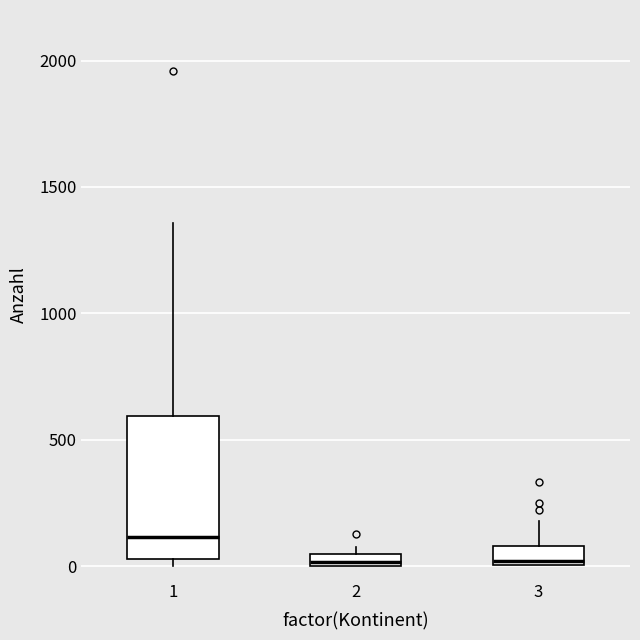

Where is the upper edge of the box at x = 3 on the y-axis? The values are not printed on the chart, so give them approximately, as read against the axis.

100